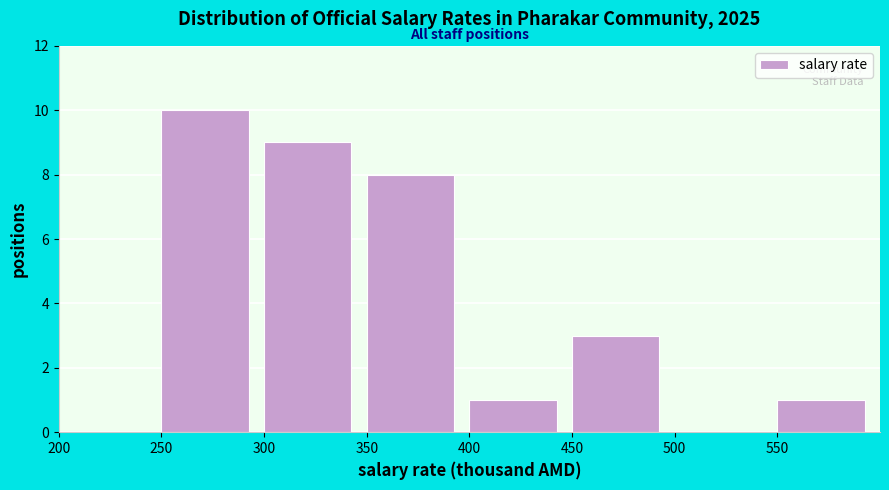

Reading left to right, transcribe this chart: for each bar, give the range it covers on the x-axis and its height. The values are not printed on the chart, so give them approximately, as read against the axis.

200 to 250: 0
250 to 300: 10
300 to 350: 9
350 to 400: 8
400 to 450: 1
450 to 500: 3
500 to 550: 0
550 to 600: 1